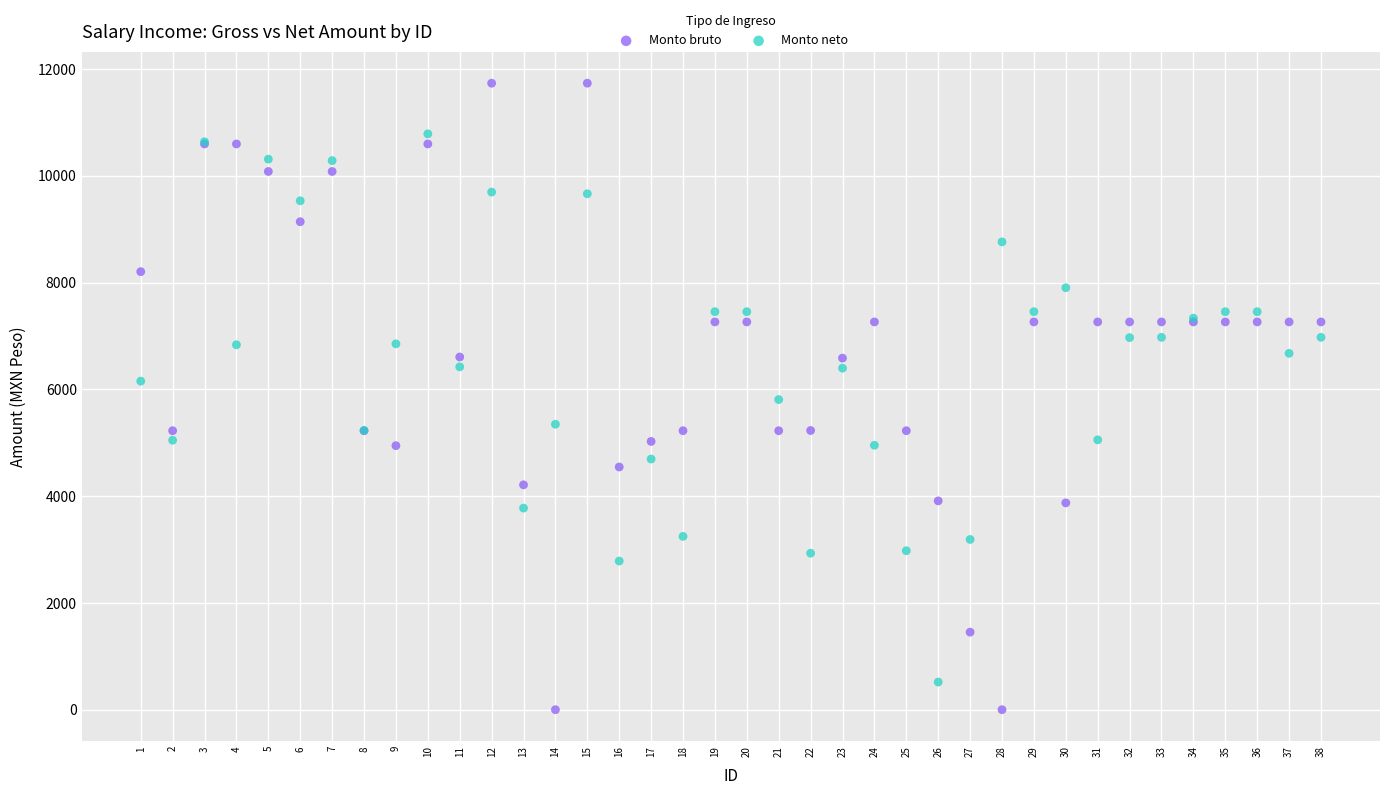

Which series has the largest Y range (max minus min)?

Monto bruto